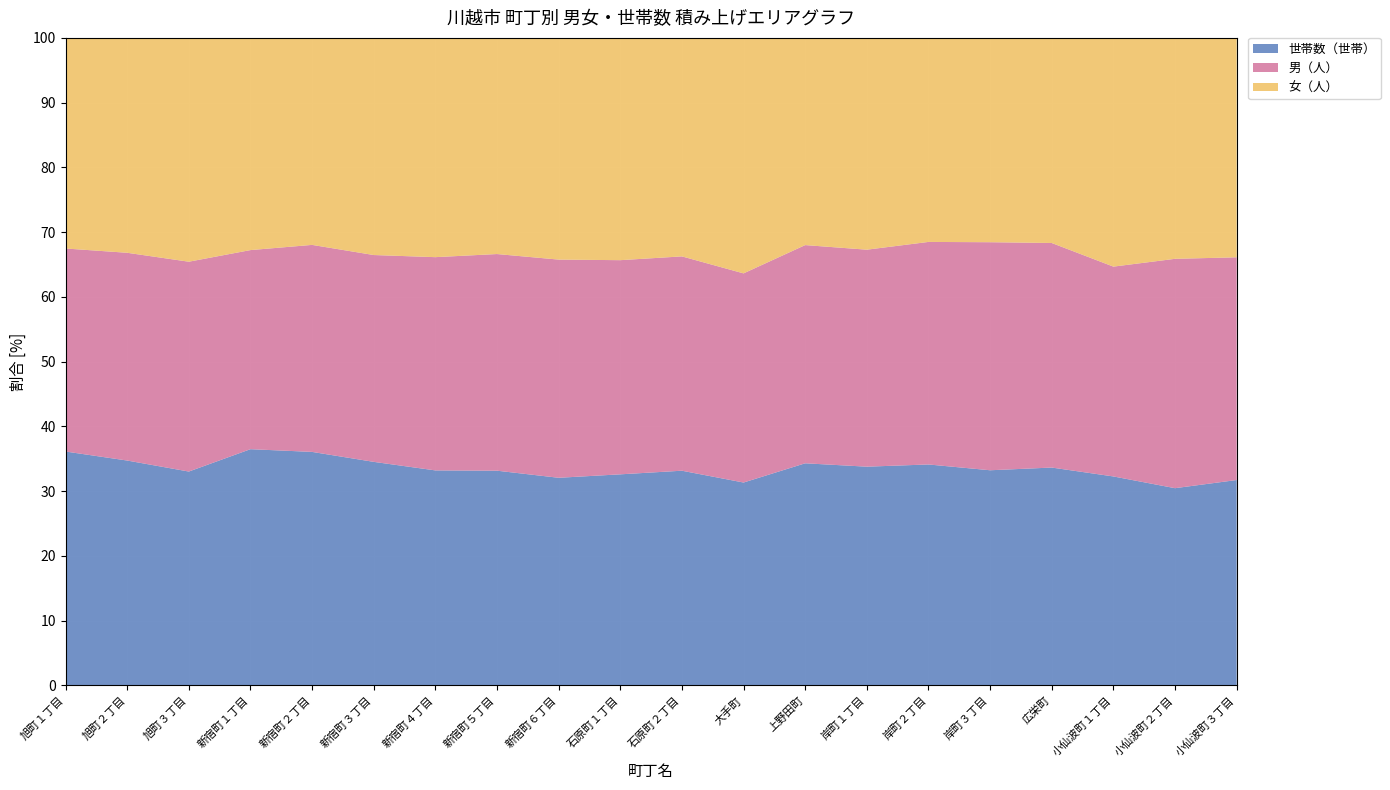

Reading left to right, transcribe all the data shown in this chart.

男（人）: 旭町１丁目=935	旭町２丁目=669	旭町３丁目=1111	新宿町１丁目=623	新宿町２丁目=634	新宿町３丁目=943	新宿町４丁目=495	新宿町５丁目=1316	新宿町６丁目=1729	石原町１丁目=818	石原町２丁目=1332	大手町=365	上野田町=793	岸町１丁目=1670	岸町２丁目=1360	岸町３丁目=1567	広栄町=831	小仙波町１丁目=233	小仙波町２丁目=898	小仙波町３丁目=474
女（人）: 旭町１丁目=970	旭町２丁目=692	旭町３丁目=1185	新宿町１丁目=664	新宿町２丁目=634	新宿町３丁目=990	新宿町４丁目=509	新宿町５丁目=1313	新宿町６丁目=1757	石原町１丁目=849	石原町２丁目=1358	大手町=411	上野田町=753	岸町１丁目=1630	岸町２丁目=1247	岸町３丁目=1404	広栄町=759	小仙波町１丁目=254	小仙波町２丁目=865	小仙波町３丁目=467
世帯数（世帯）: 旭町１丁目=1077	旭町２丁目=724	旭町３丁目=1132	新宿町１丁目=739	新宿町２丁目=715	新宿町３丁目=1019	新宿町４丁目=499	新宿町５丁目=1304	新宿町６丁目=1645	石原町１丁目=806	石原町２丁目=1334	大手町=354	上野田町=807	岸町１丁目=1683	岸町２丁目=1350	岸町３丁目=1478	広栄町=806	小仙波町１丁目=232	小仙波町２丁目=772	小仙波町３丁目=437